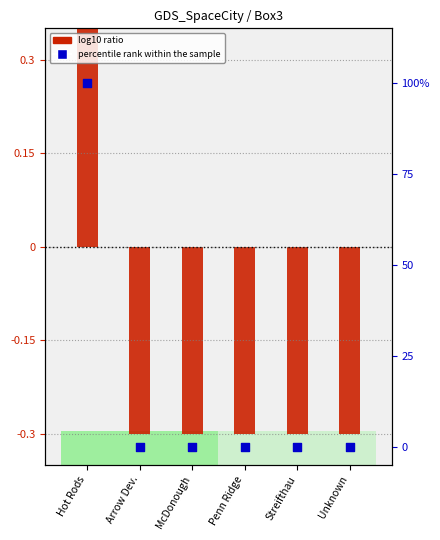

Which series has the largest Y range (max minus min)?

percentile rank within the sample